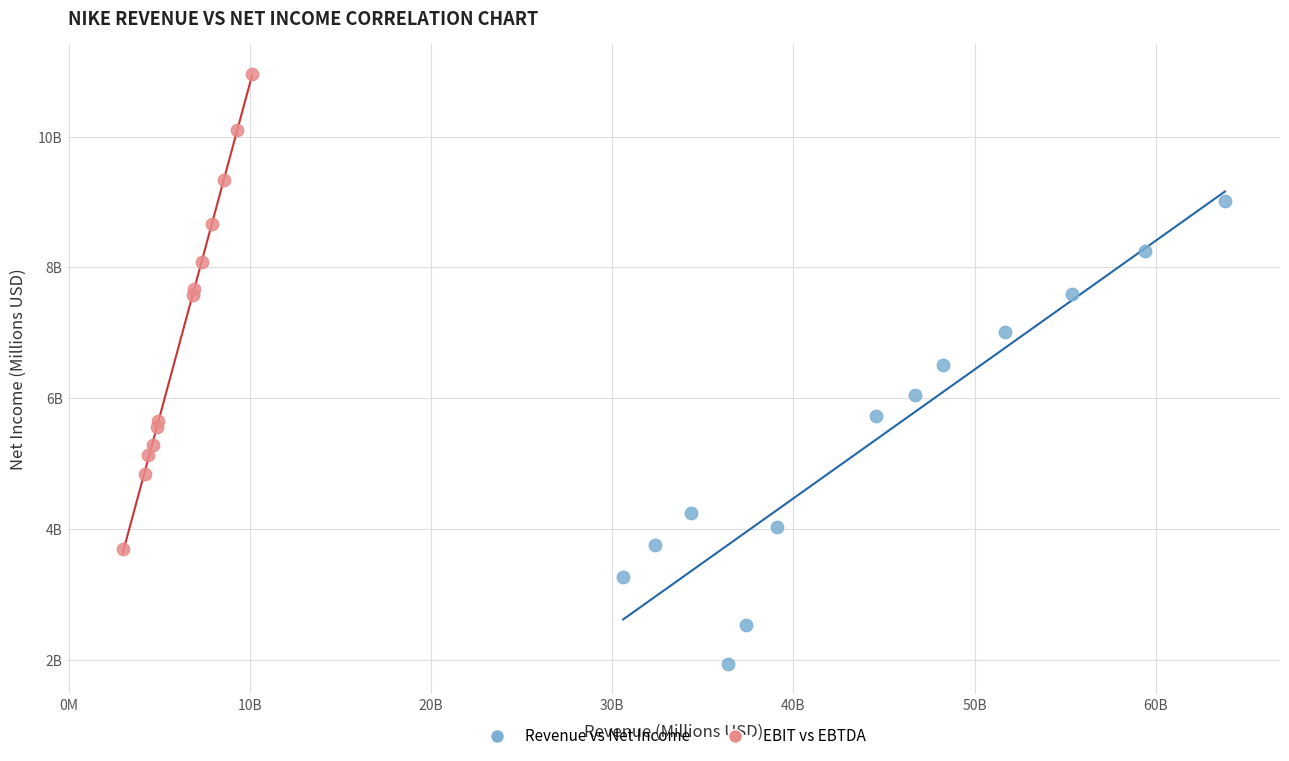

What are all the series names shown in the legend?

Revenue vs Net Income, EBIT vs EBTDA